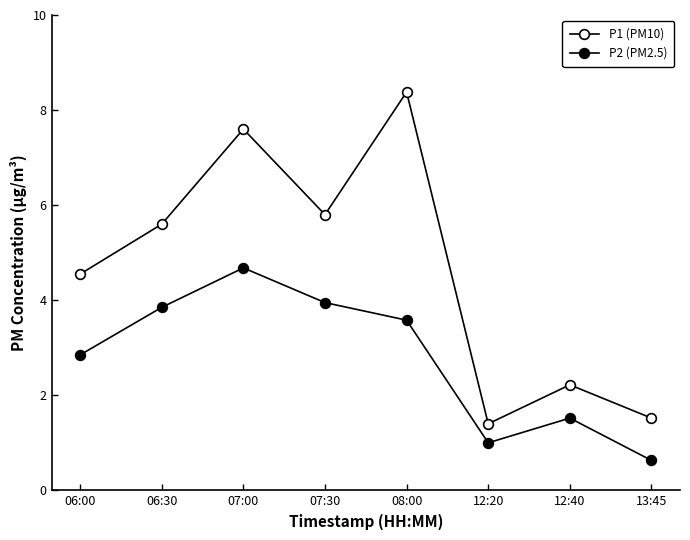

What is the total value across all series at 06:30?

9.4